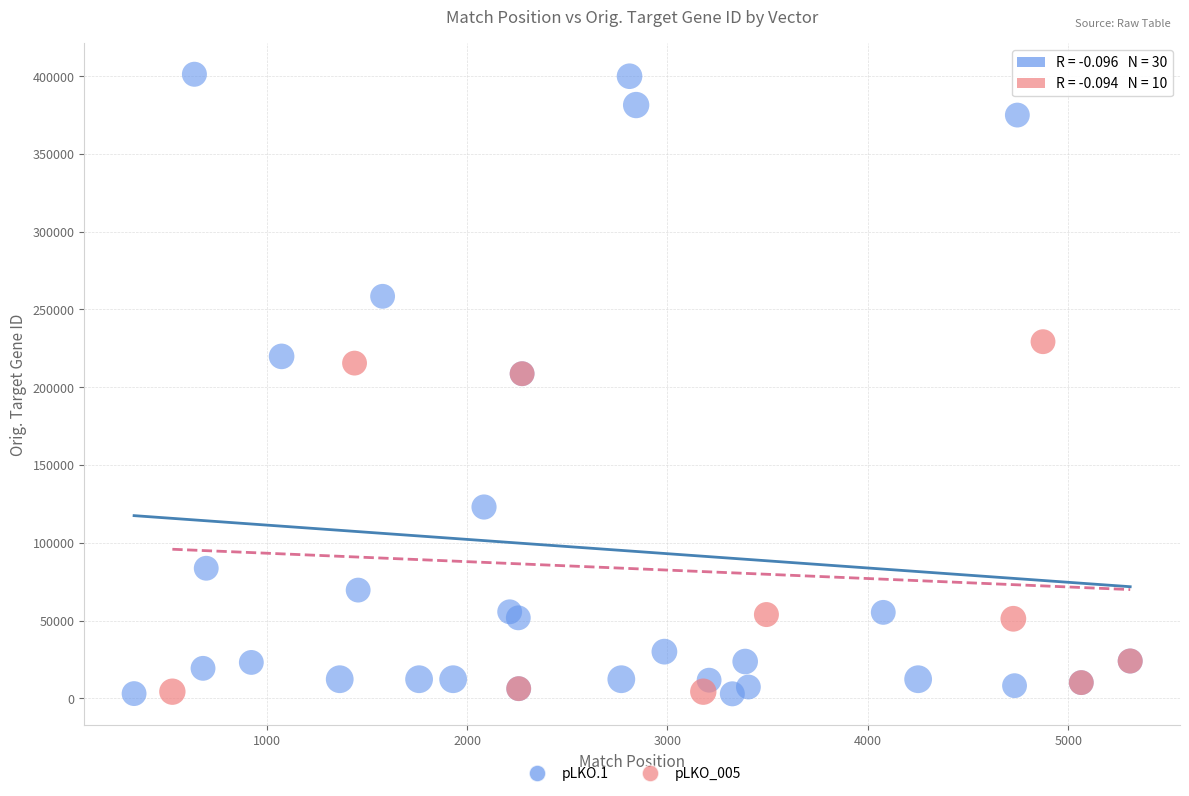

Which series reaches the maximum Y coordinate?

pLKO.1